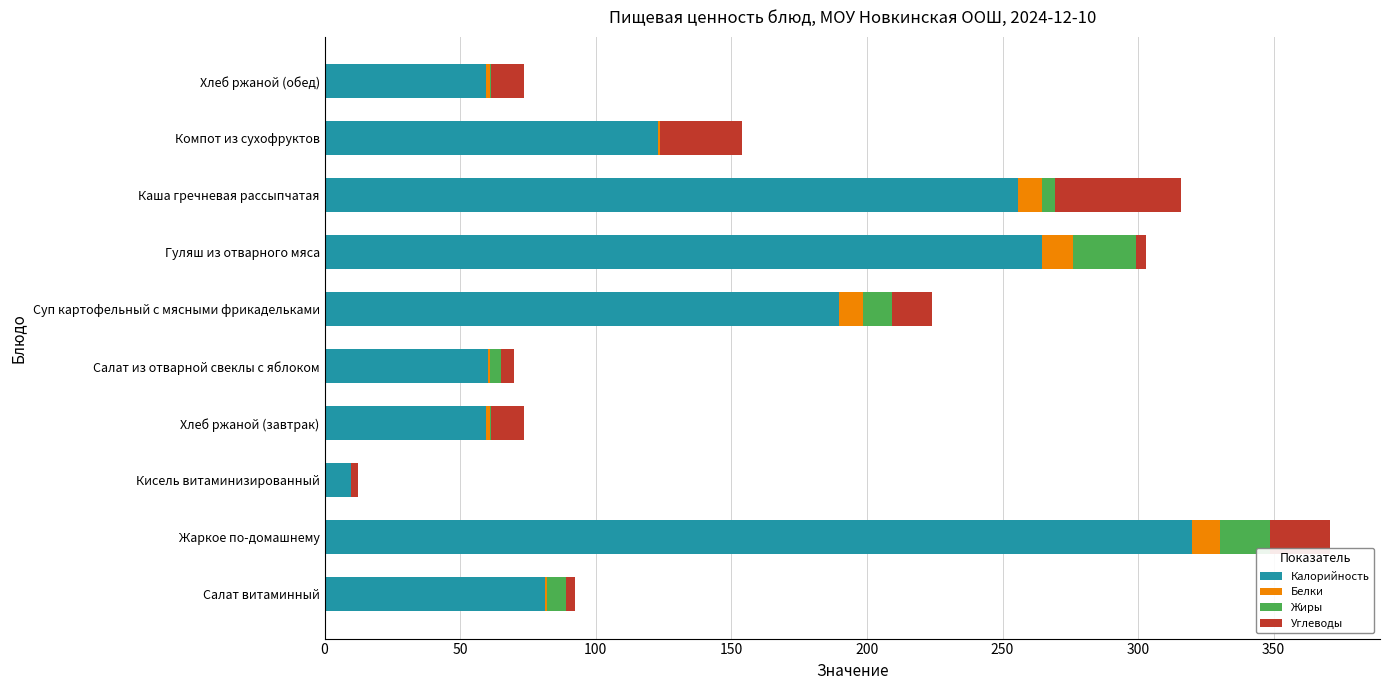

At which category is the sum across all series the highest?

Жаркое по-домашнему